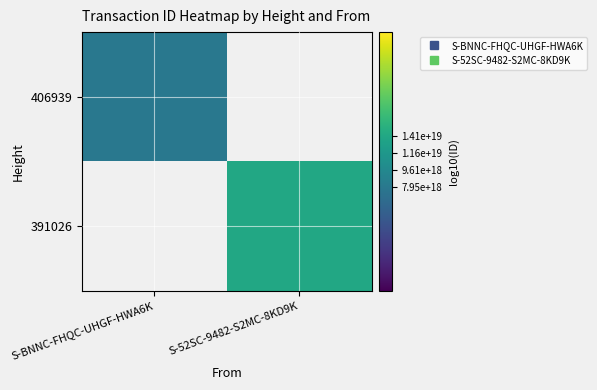

Count the number of categories in the chart.

2